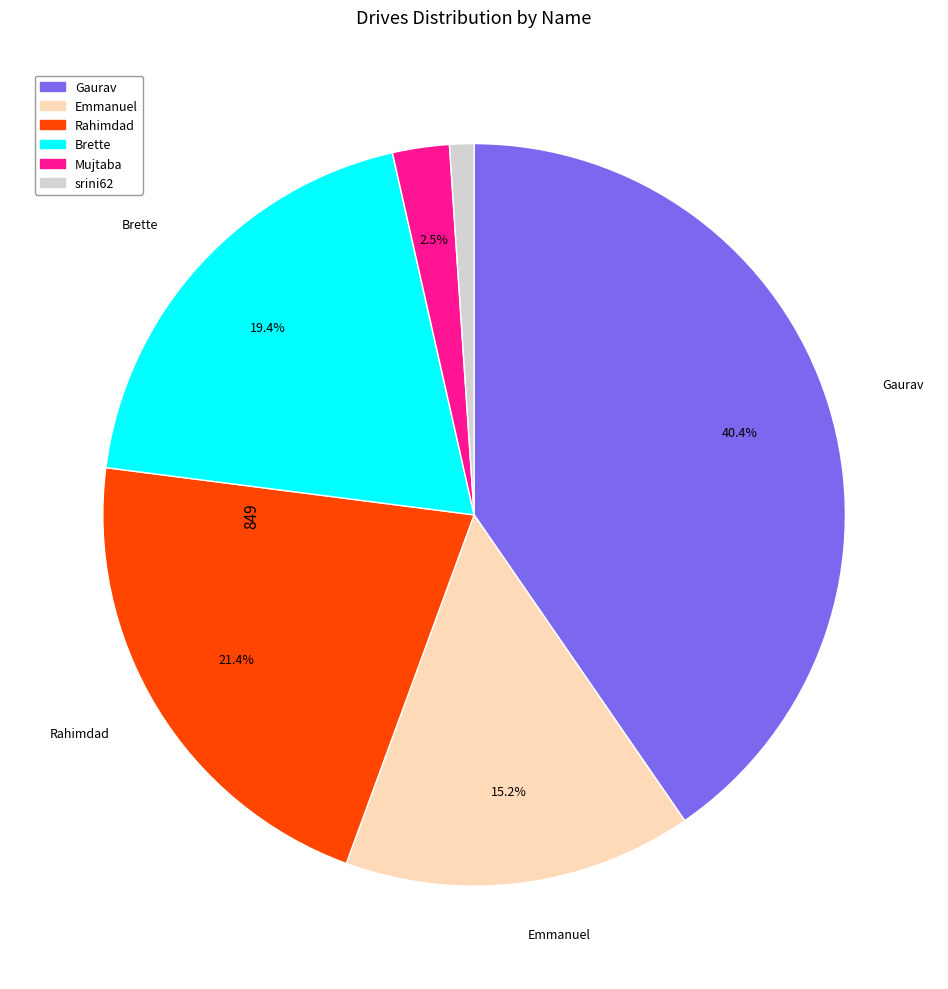

Is it true that Brette is 5% of the pie?

False